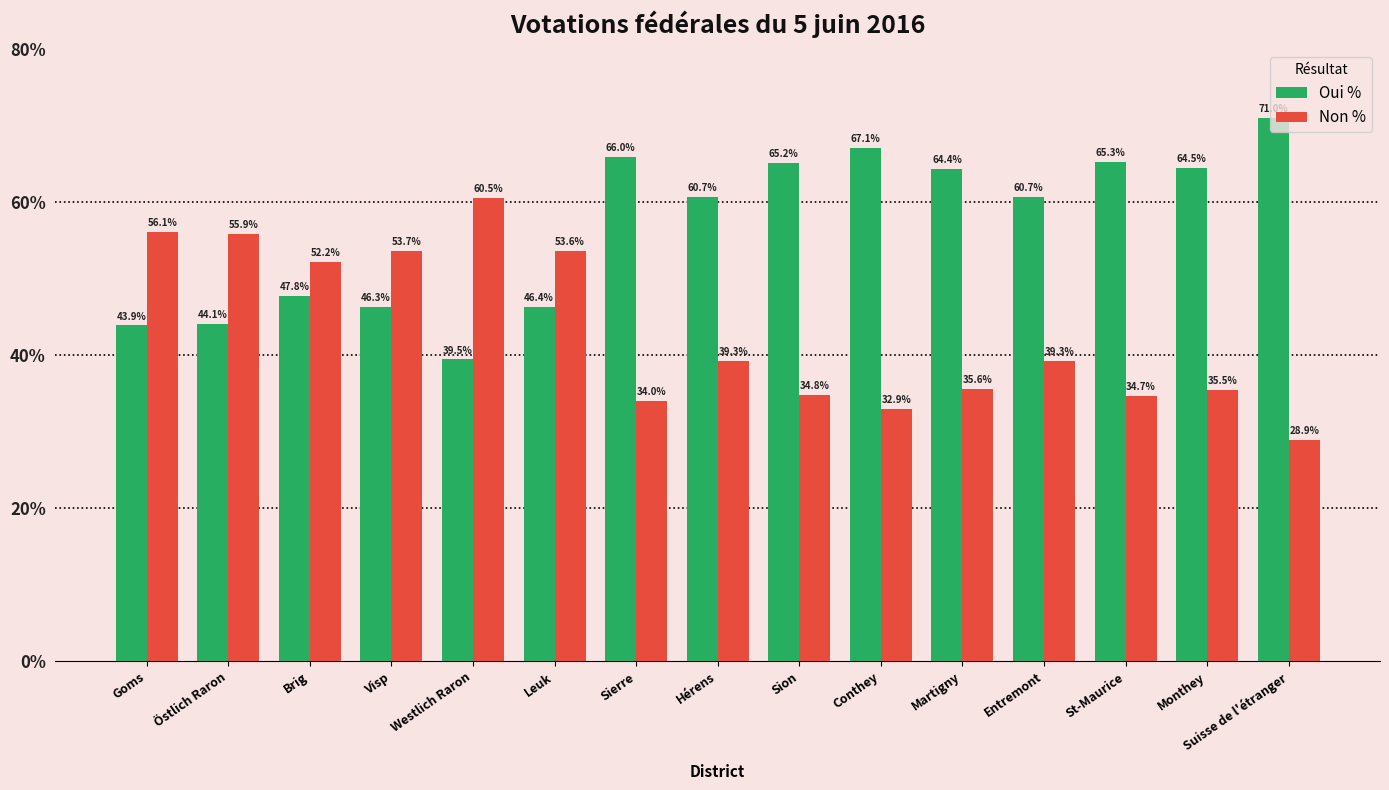

How many distinct data groups are displayed?

2